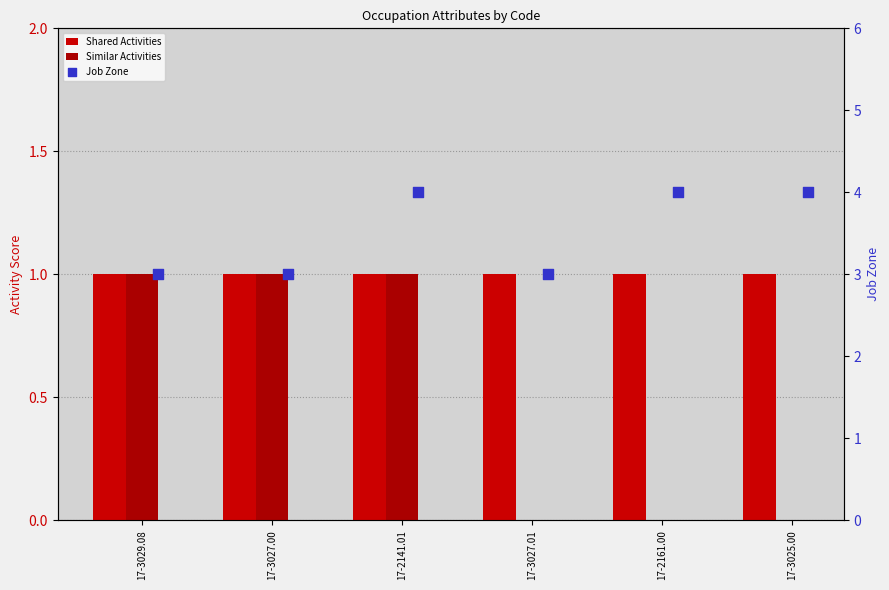

At which category is the sum across all series the highest?

17-2141.01